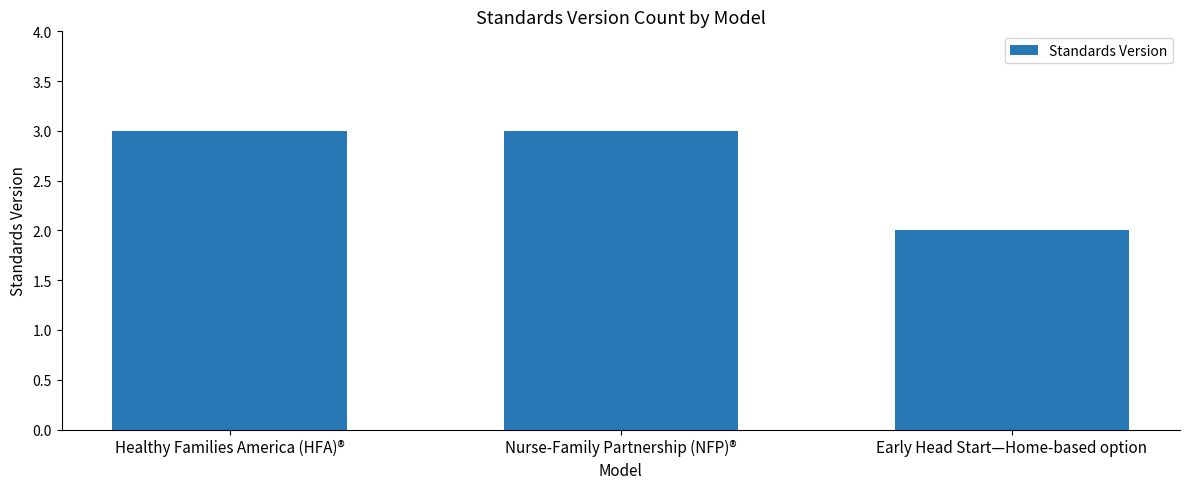

Reading left to right, transcribe all the data shown in this chart.

Healthy Families America (HFA)®=3	Nurse-Family Partnership (NFP)®=3	Early Head Start—Home-based option=2